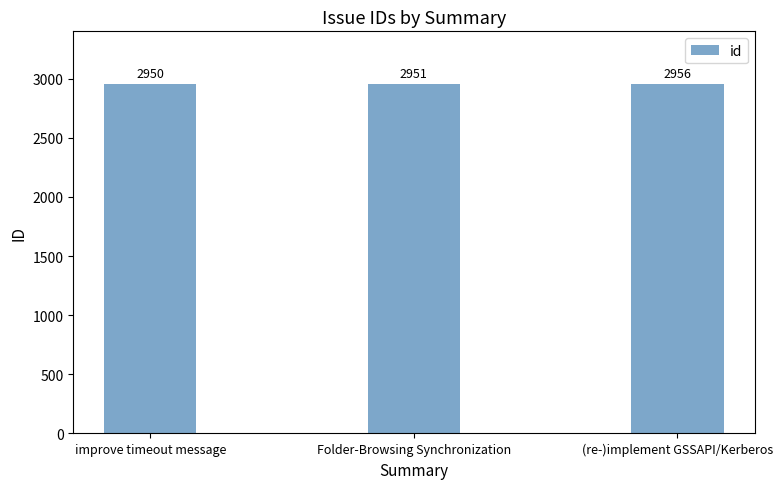

What is the value of the 3rd bar from the left?

2956